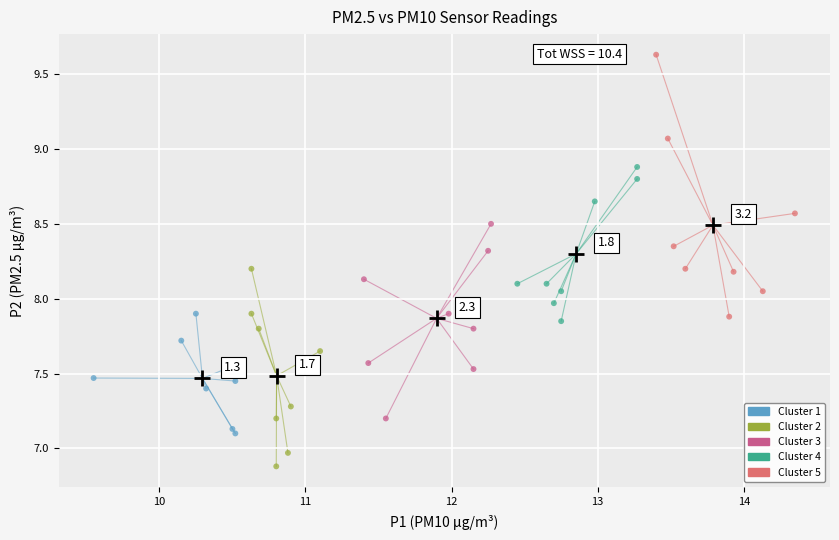

Which series has the largest Y range (max minus min)?

Cluster 5